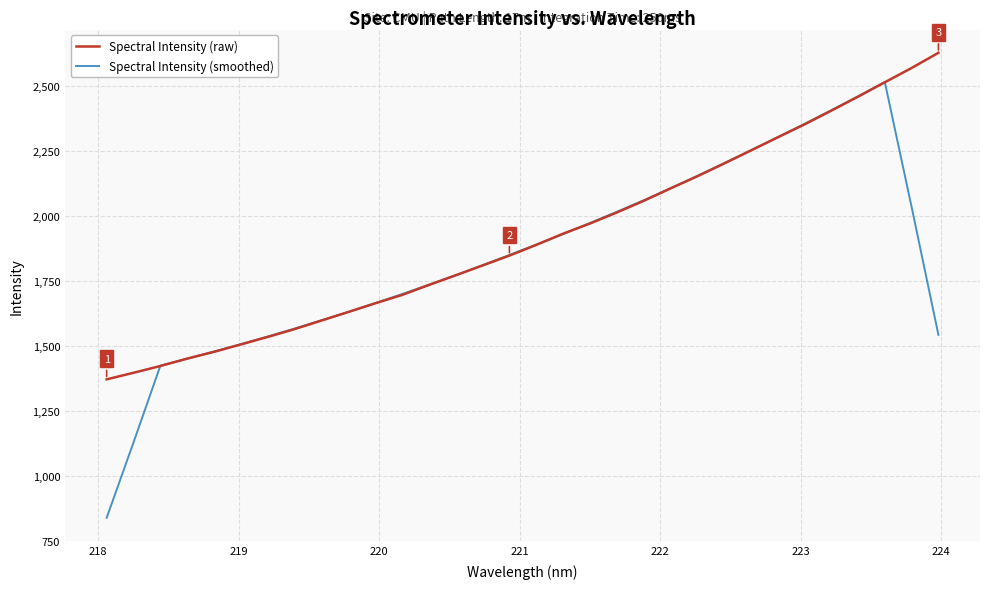

Which series has the largest range (max minus min)?

Spectral Intensity (smoothed)